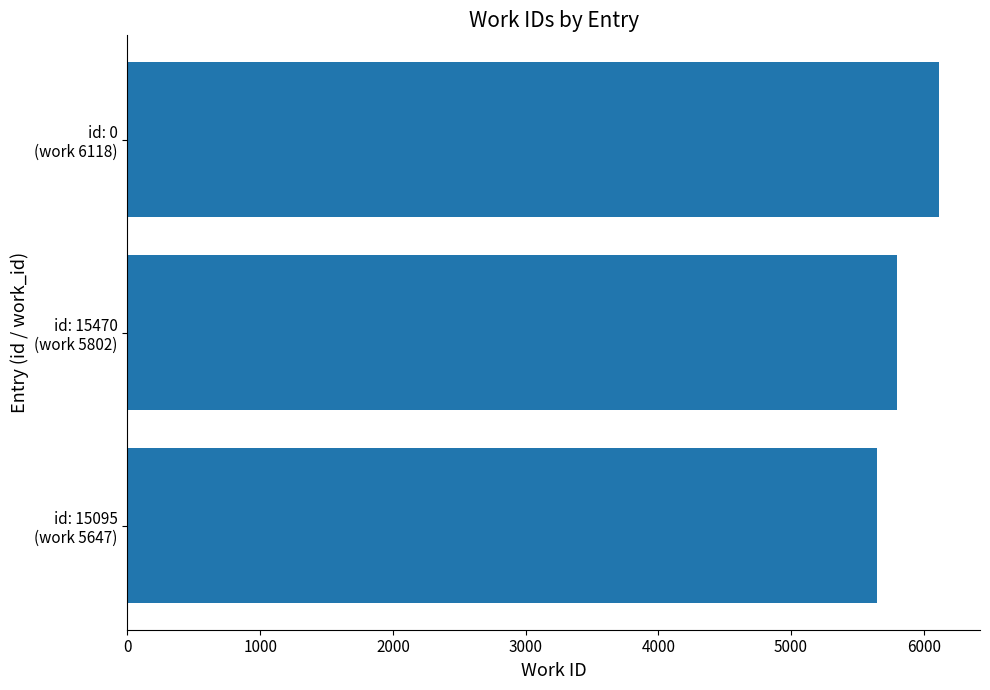

What is the difference between the maximum and minimum values?

471